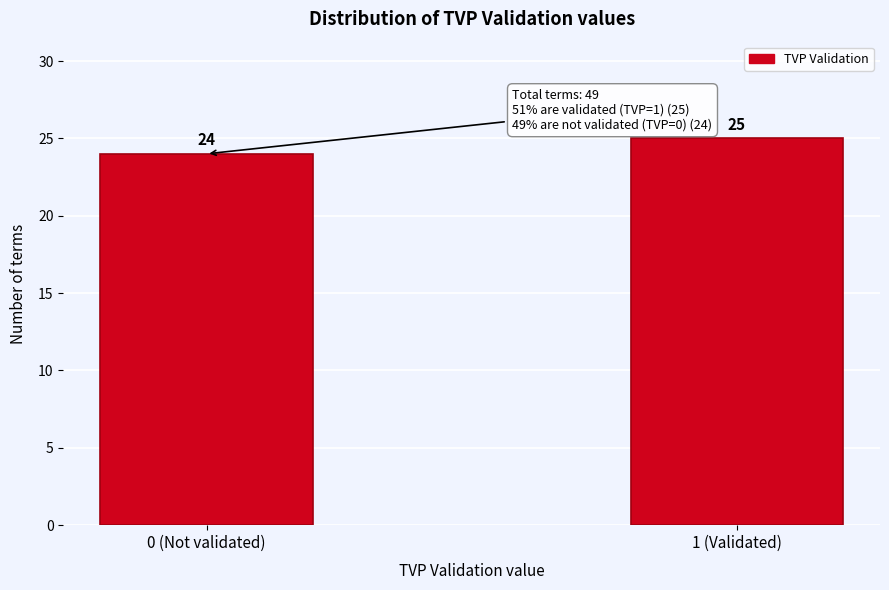

Reading right to left, extract all data points from this chart.

25	24